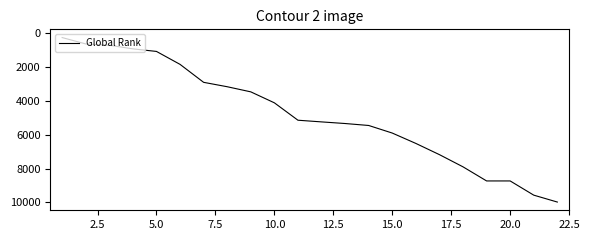

What is the difference between the maximum and minimum values?

9725